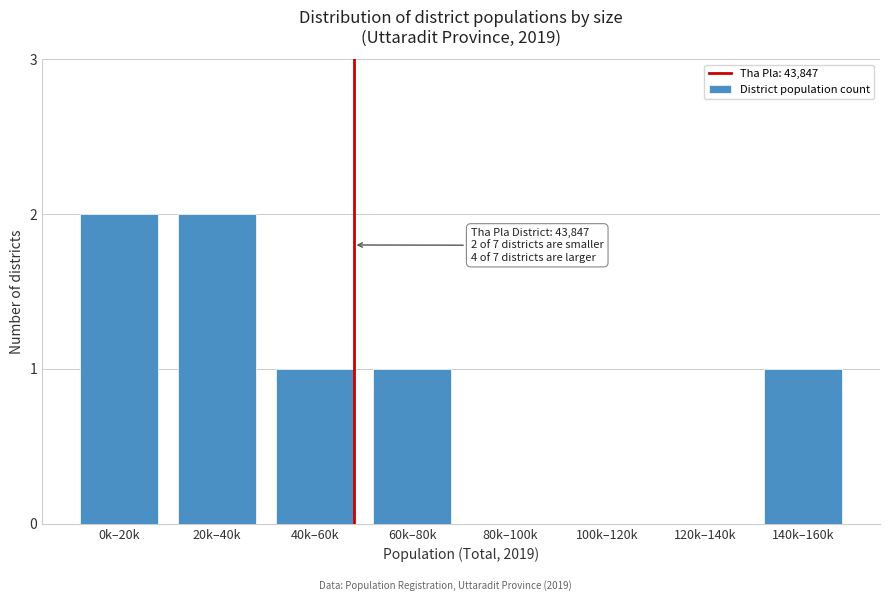

Reading left to right, extract all data points from this chart.

0k–20k=2	20k–40k=2	40k–60k=1	60k–80k=1	80k–100k=0	100k–120k=0	120k–140k=0	140k–160k=1